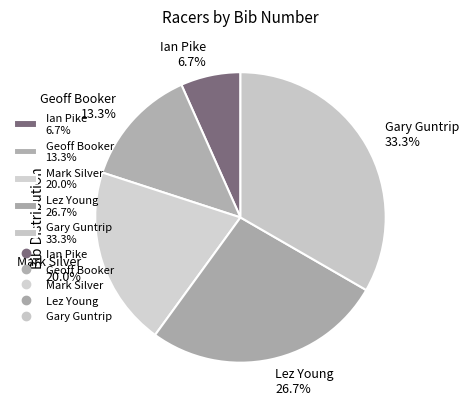

Is there any slice that represents more than half of the pie?

No